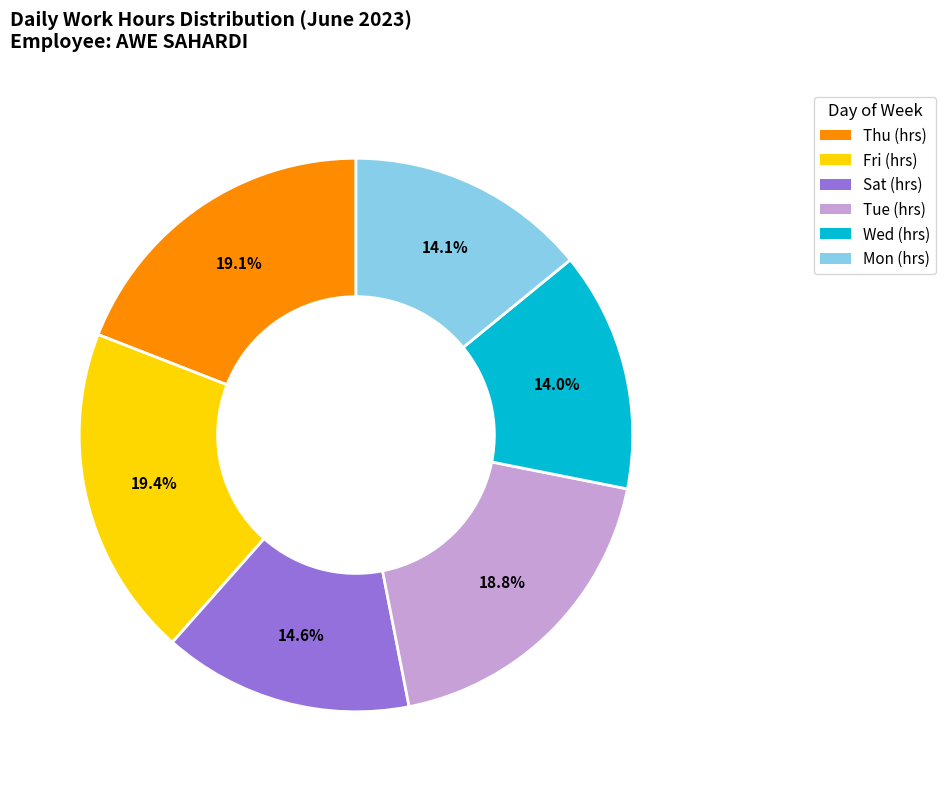

Does Mon (hrs) account for over 50% of the chart?

No